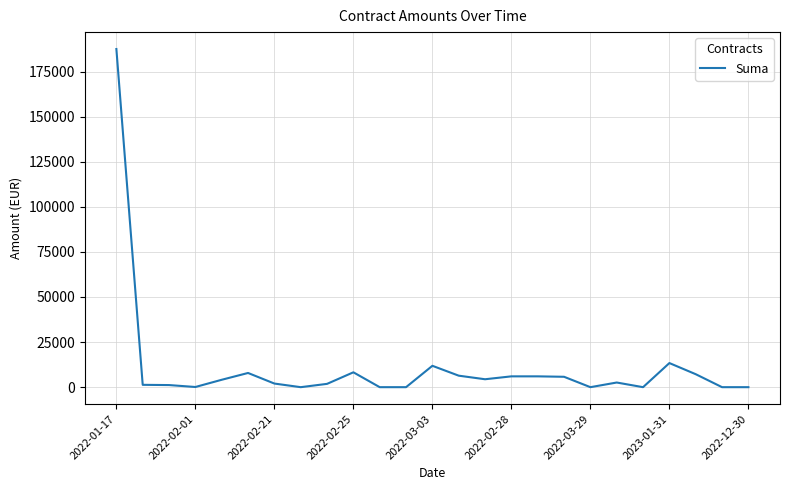

Does the chart have visible grid lines?

Yes